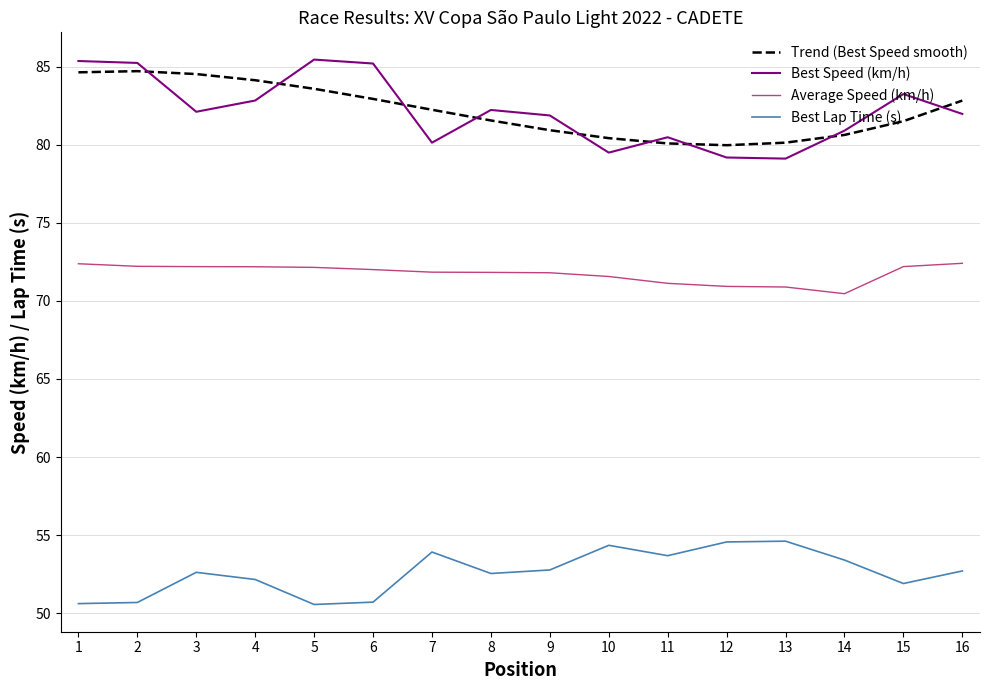

What is the total value across all series at 4?

291.3